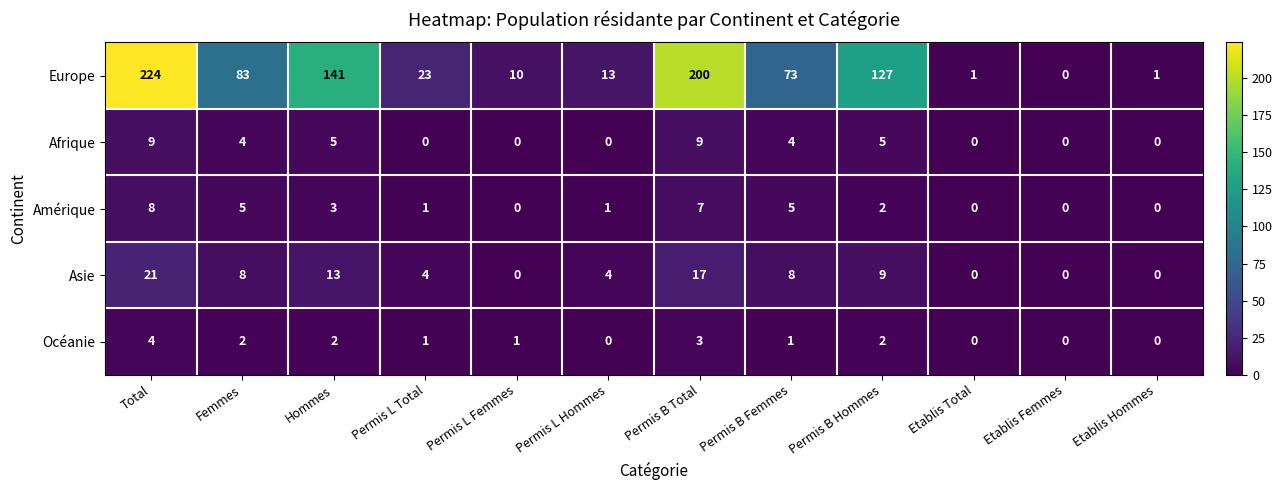

List the series in order of their peak value, lowest first.

Océanie, Amérique, Afrique, Asie, Europe